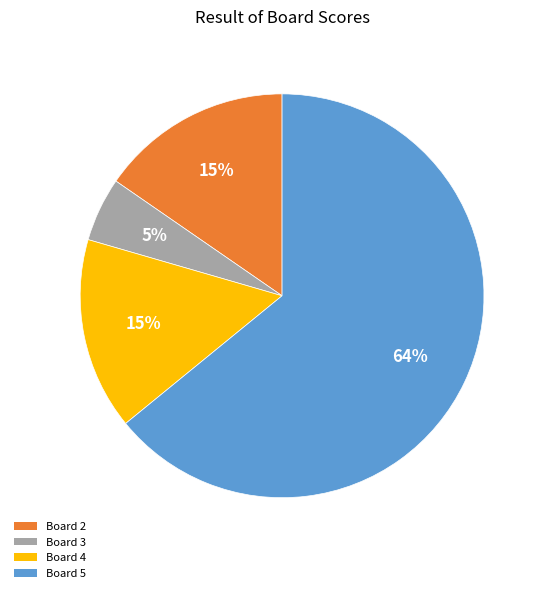

Count the number of slices in the pie.

4